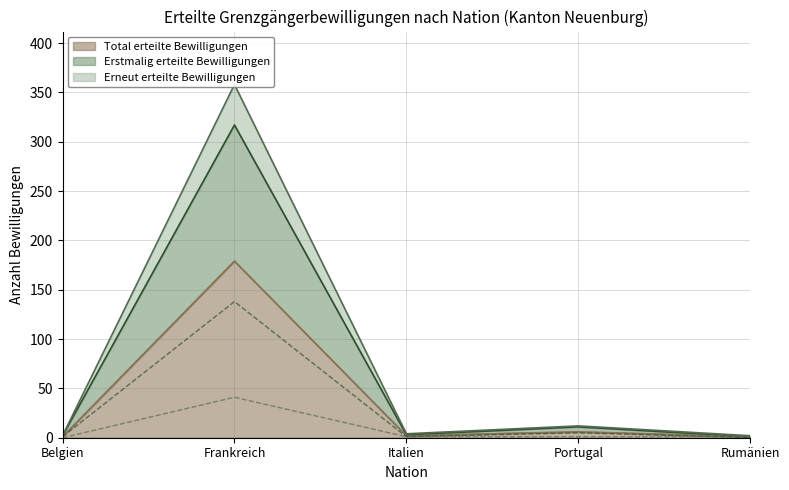

What is the label of the 1st point from the left?

Belgien